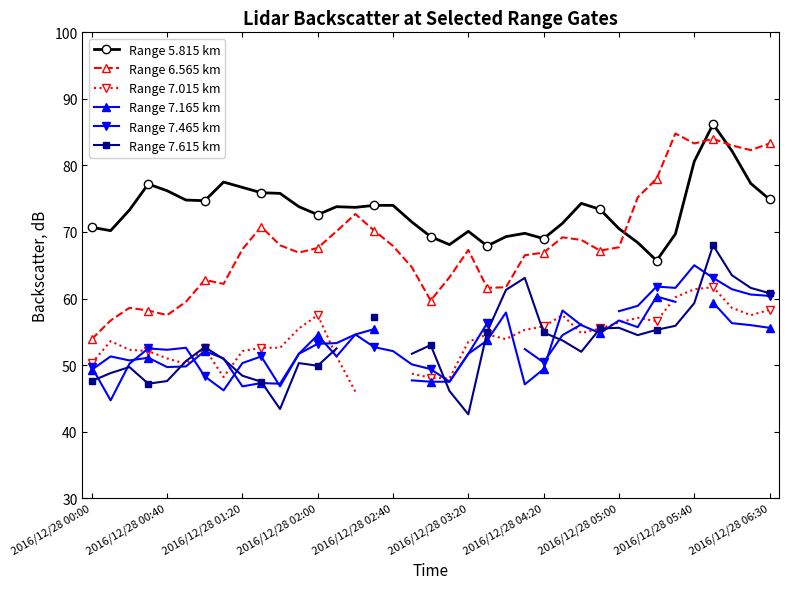

True or false: Range 5.815 km and Range 6.565 km cross at least once.

True